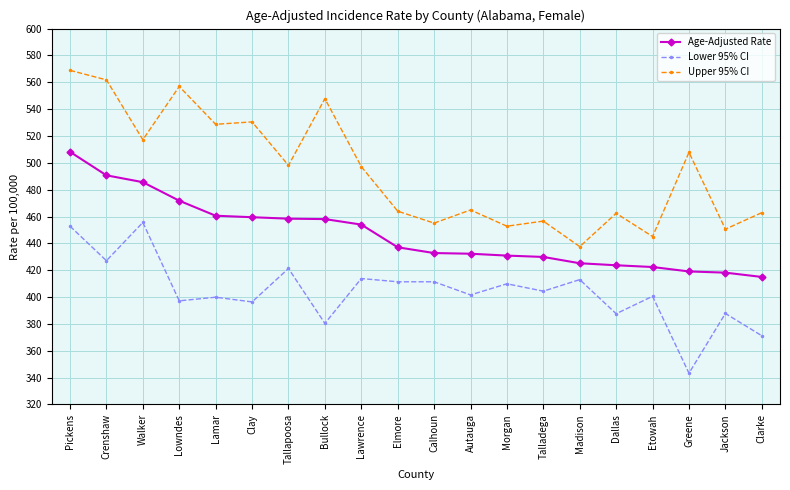

True or false: Age-Adjusted Rate has a value of 569.2 at Elmore.

False